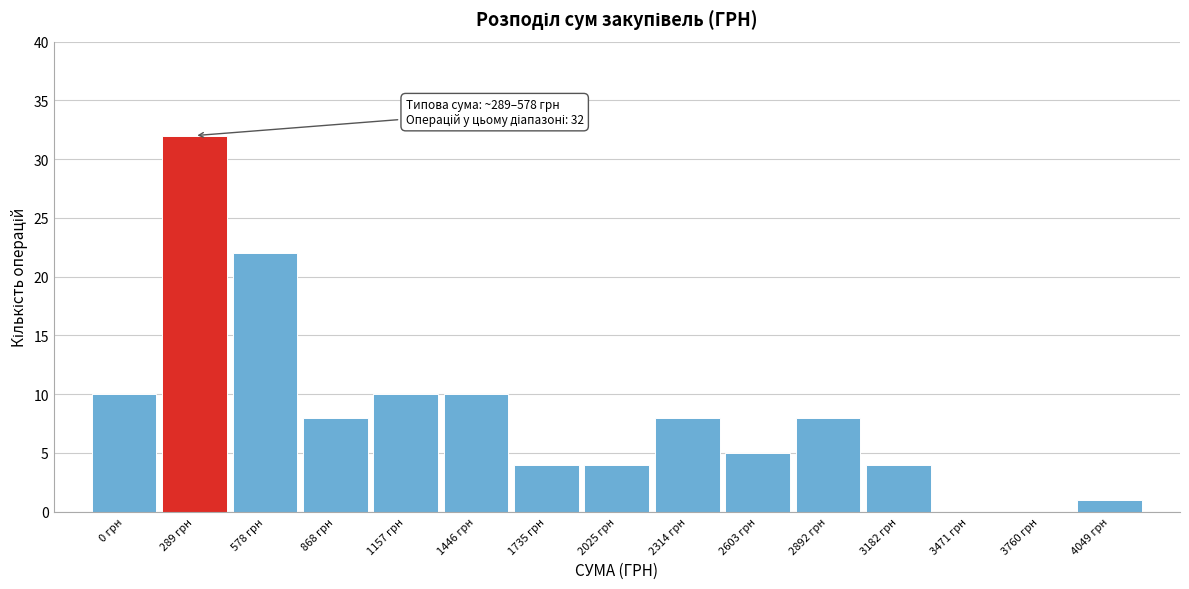

Reading left to right, transcribe all the data shown in this chart.

0 грн=10	289 грн=32	578 грн=22	868 грн=8	1157 грн=10	1446 грн=10	1735 грн=4	2025 грн=4	2314 грн=8	2603 грн=5	2892 грн=8	3182 грн=4	3471 грн=0	3760 грн=0	4049 грн=1